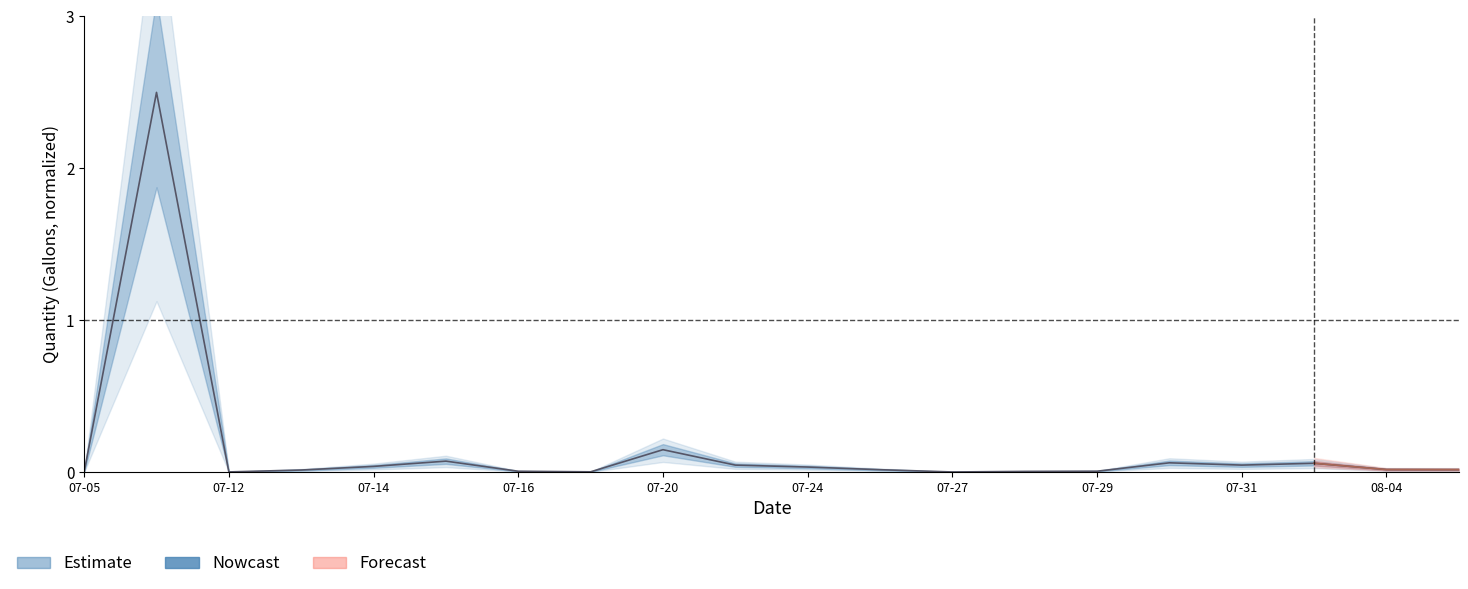

Which category has the lowest value across all series?

07-05